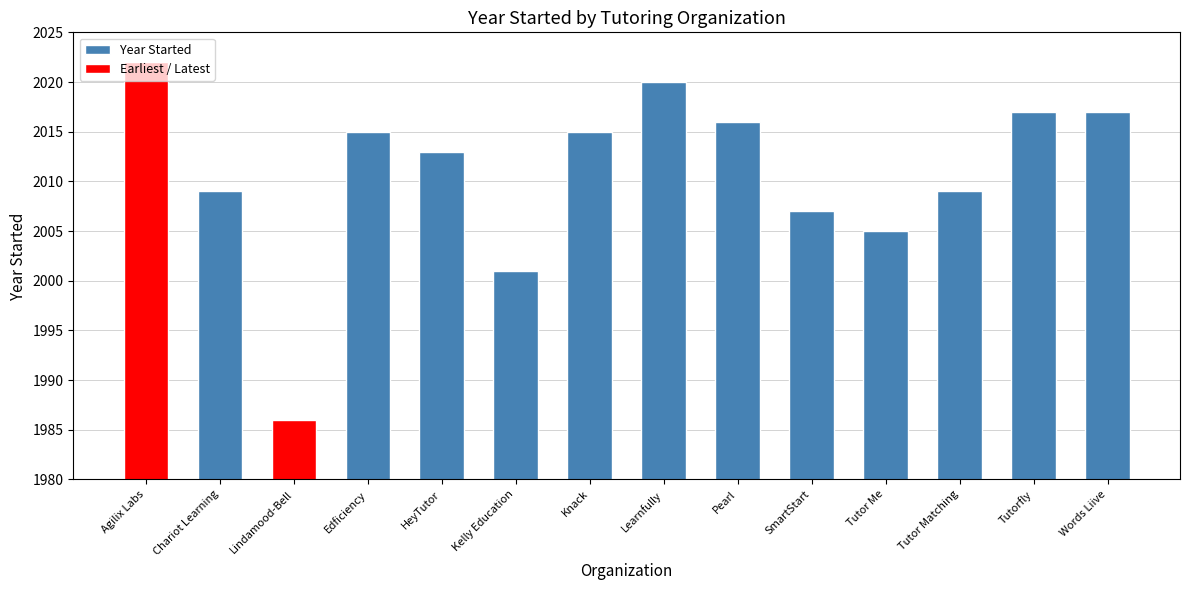

What is the change in value from Pearl to Tutor Matching?

-7